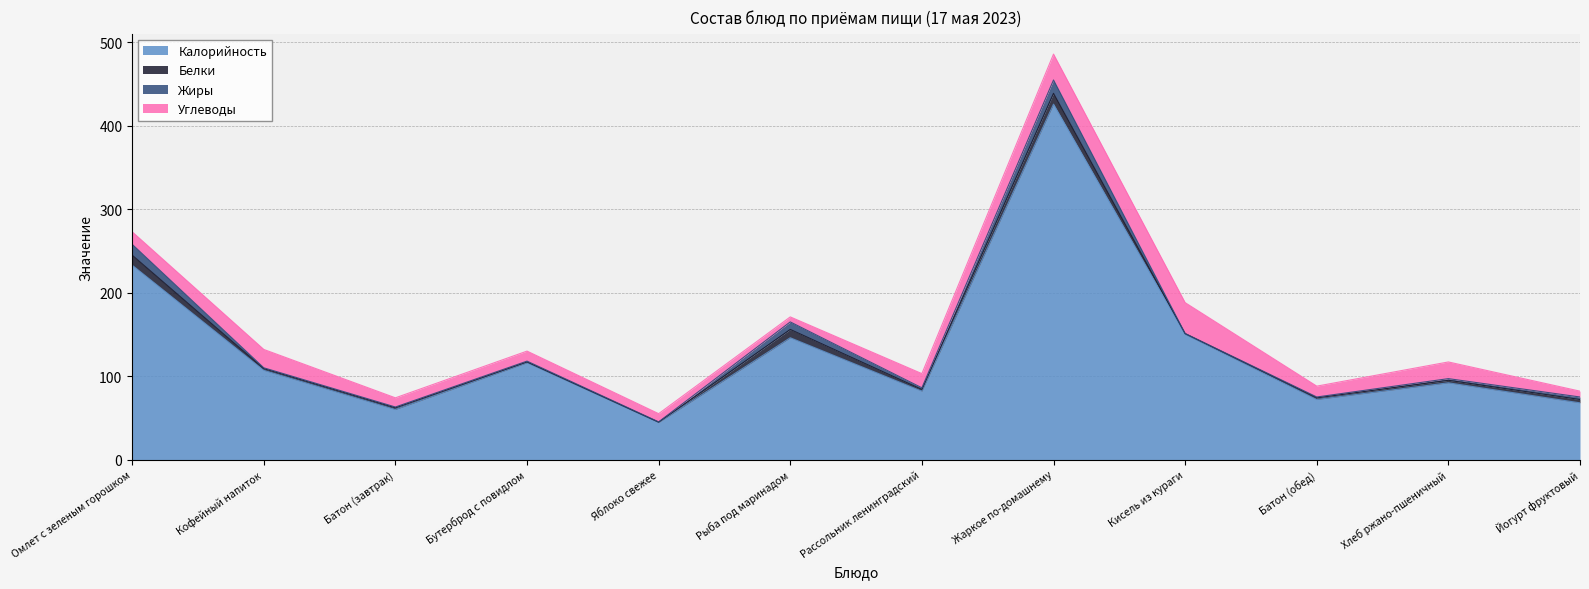

Does the chart display data point markers on the line(s)?

No